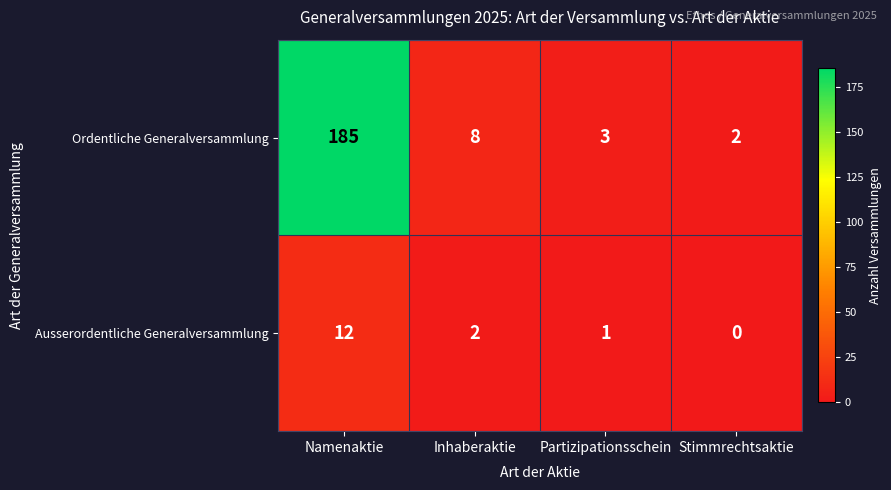

What is the difference between the second highest and minimum values in the Ordentliche Generalversammlung series?

6